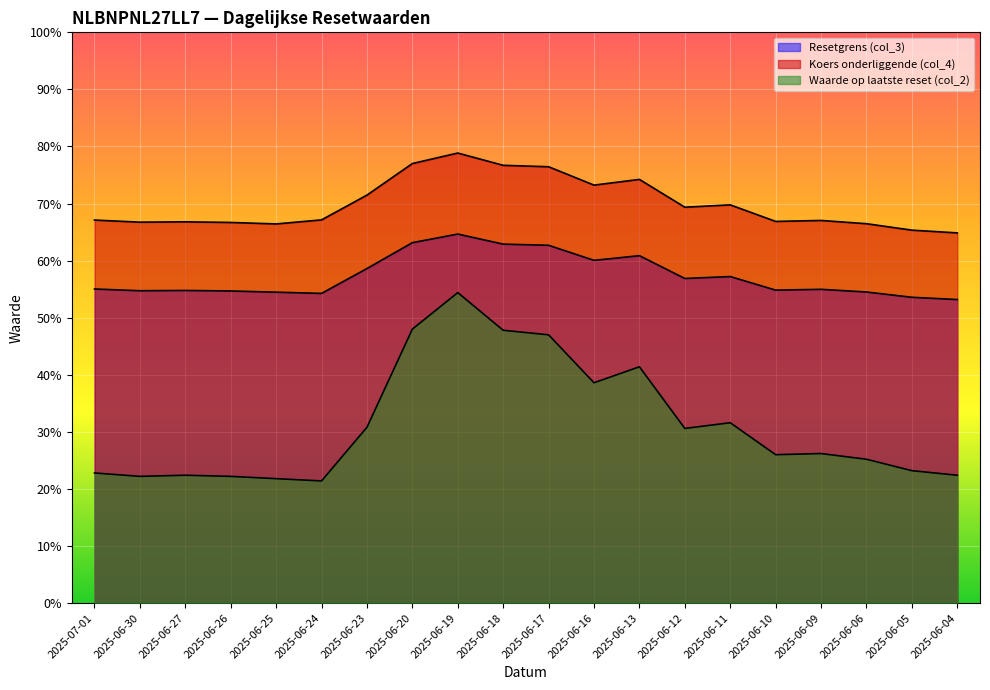

At how many categories does at least one series exceed 46?

20